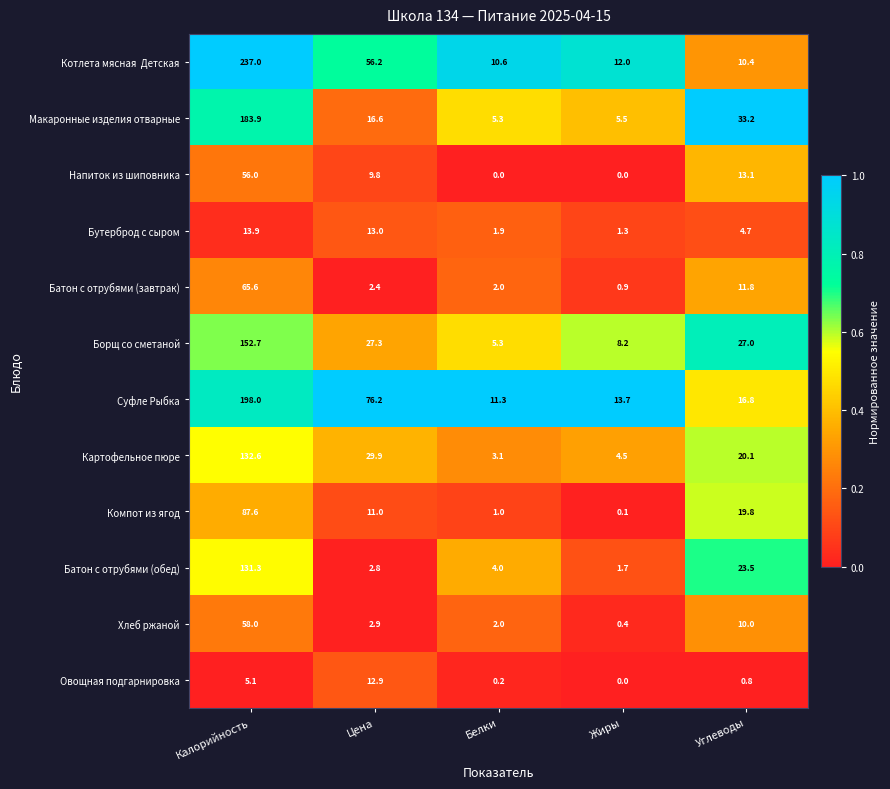

The Напиток из шиповника series shows 0.0 at Жиры. True or false?

True